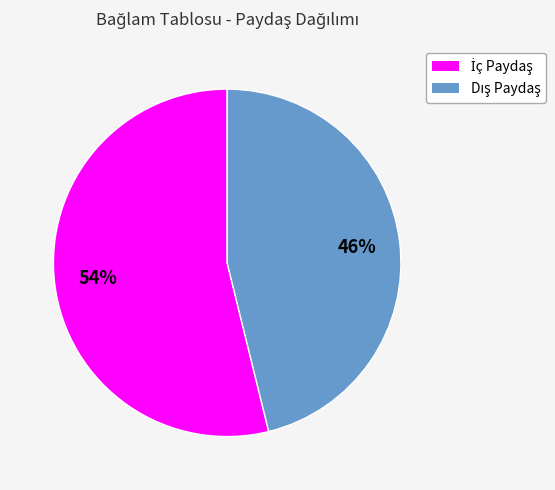

Is there any slice that represents more than half of the pie?

Yes